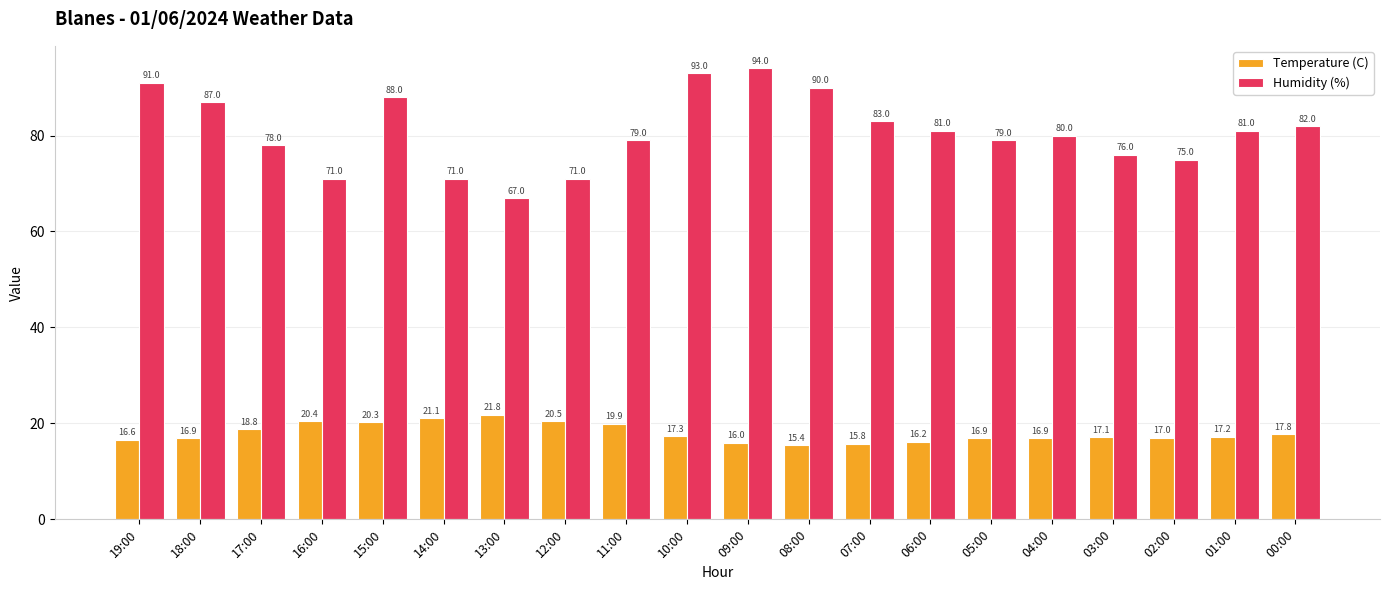

Where does the Temperature (C) series first go above 17?

17:00